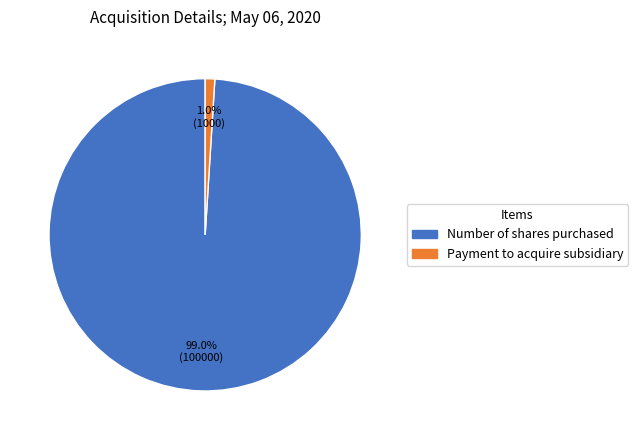

The Number of shares purchased slice represents 99% of the pie. True or false?

True